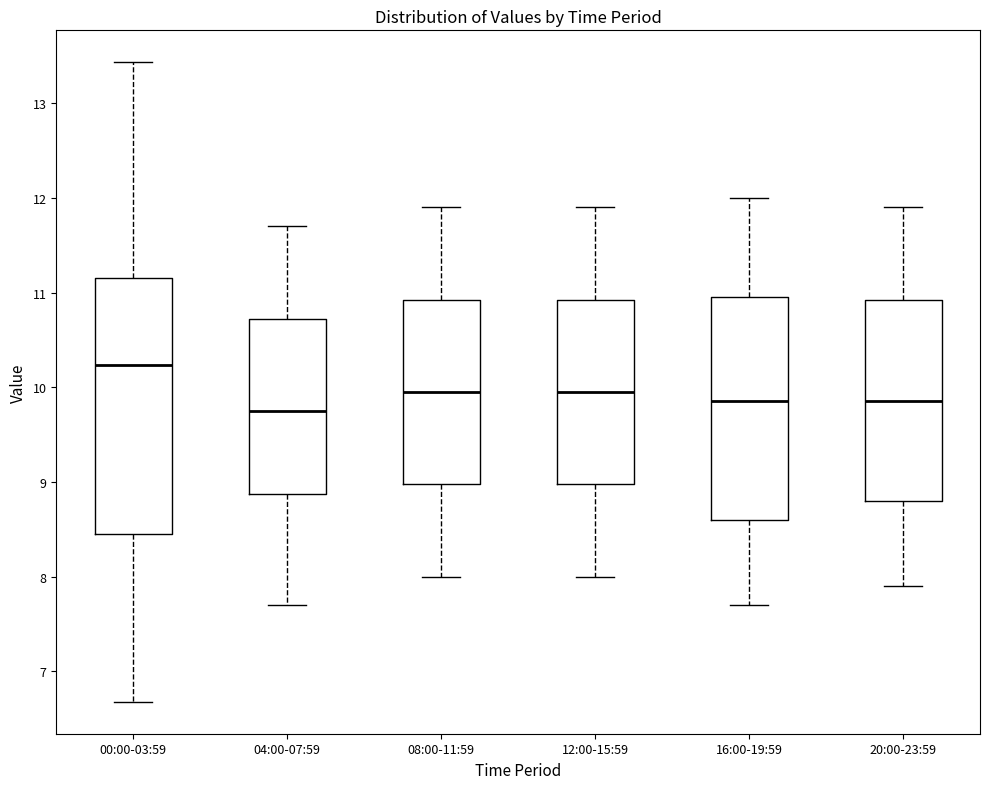

Where does the upper whisker of the box for 00:00-03:59 end on the y-axis? The values are not printed on the chart, so give them approximately, as read against the axis.

13.4